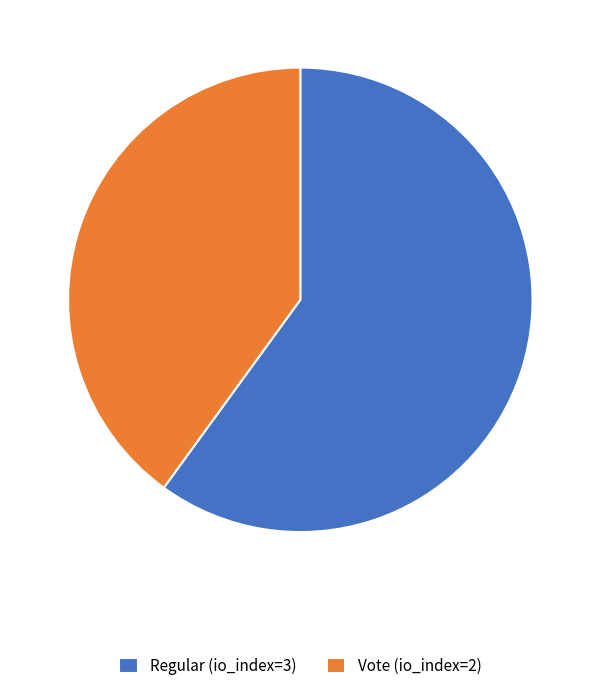

Which slice represents more than half of the pie?

Regular (io_index=3)